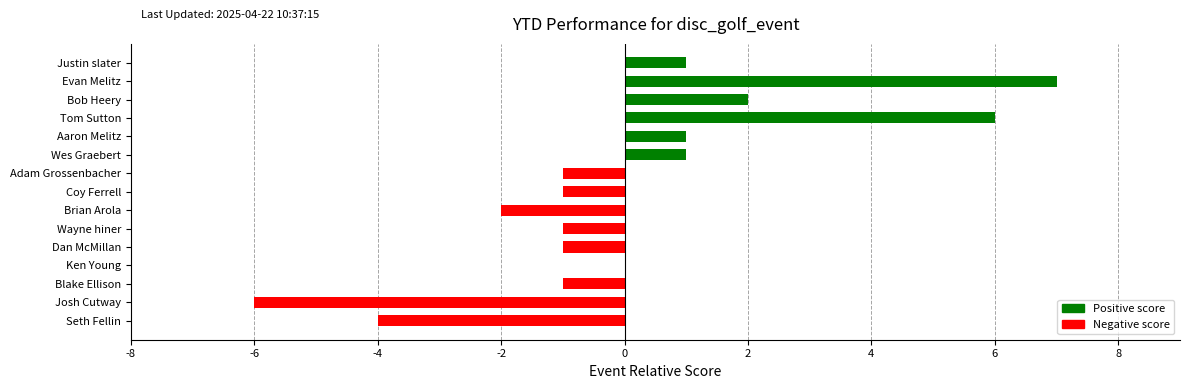

At which category does the chart reach its peak across all series?

Evan Melitz